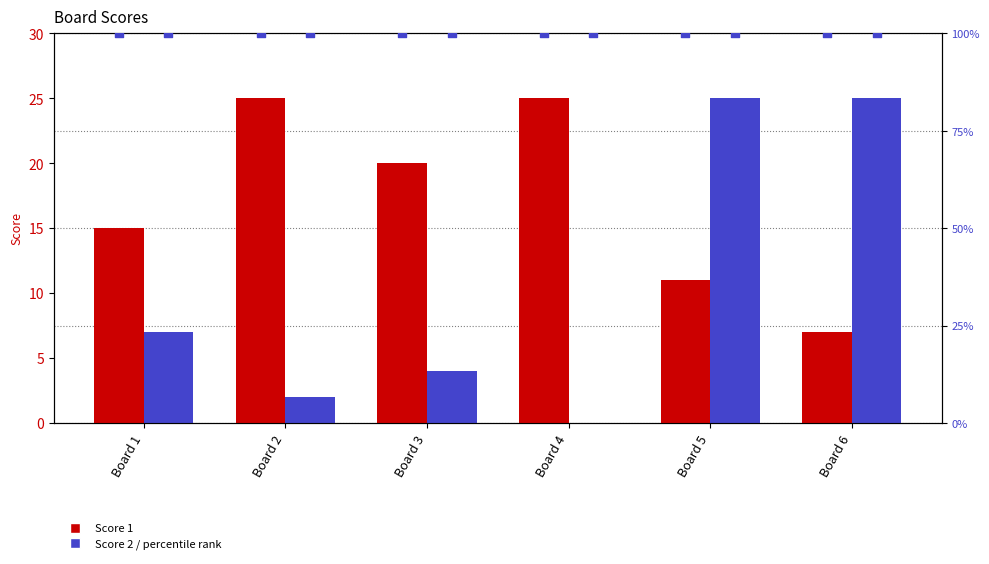

Which series reaches the maximum Y coordinate?

percentile rank